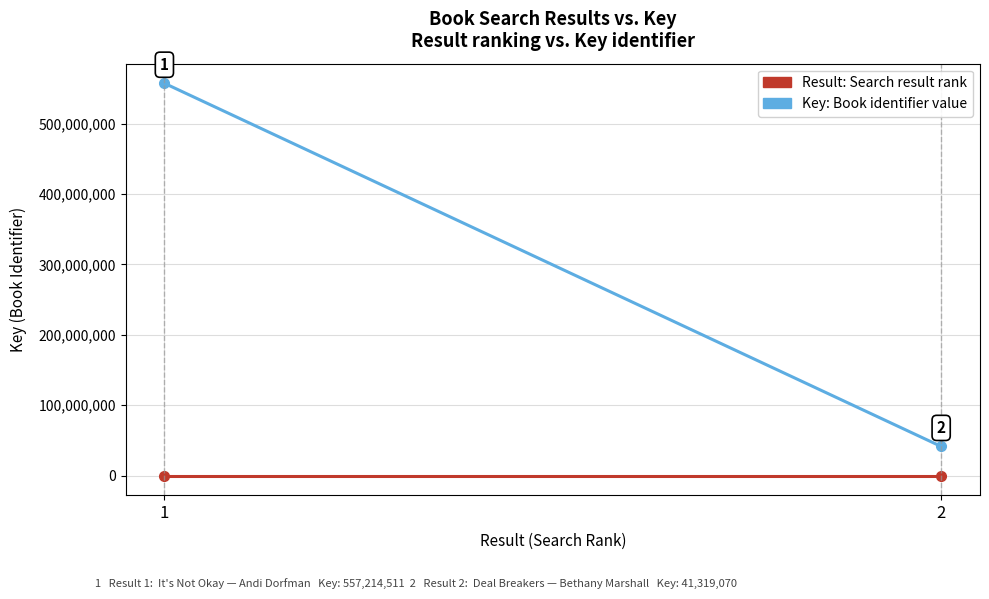

True or false: Result: Search result rank has a value of 1 at 1.

True